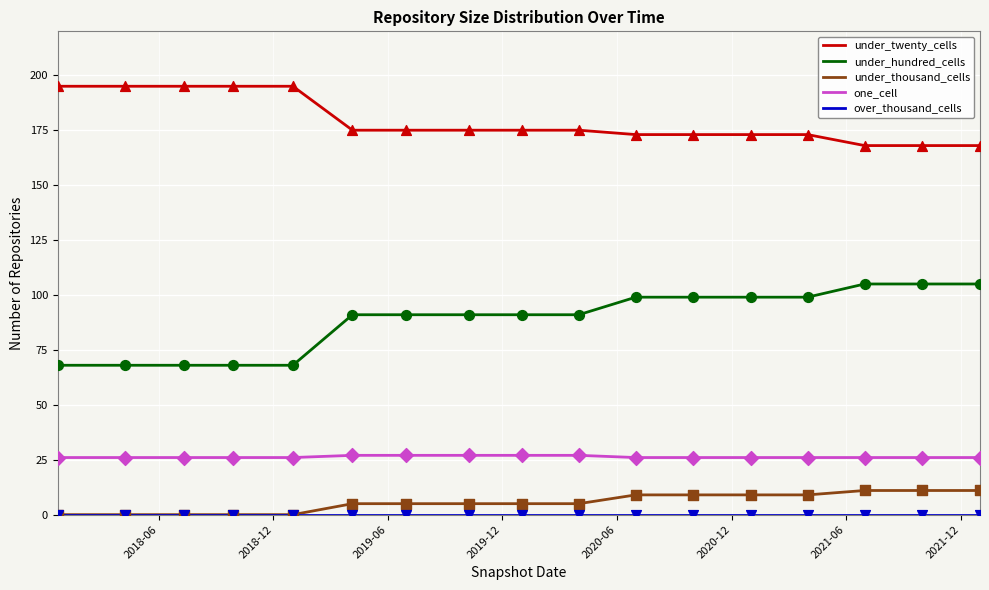

Which series has the largest total across all categories?

under_twenty_cells